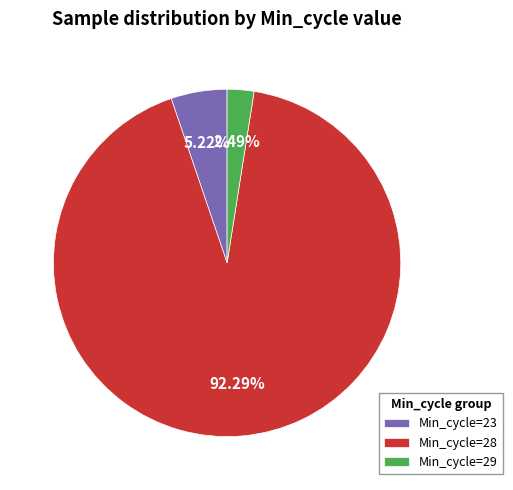

Is there a majority slice in this chart?

Yes